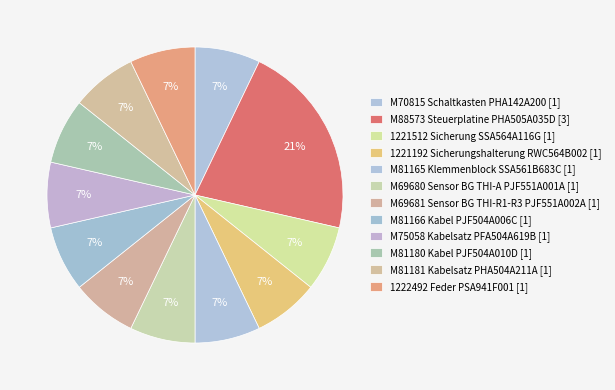

To the nearest percent, what is the difference between the largest and smallest slice percentages?

14%